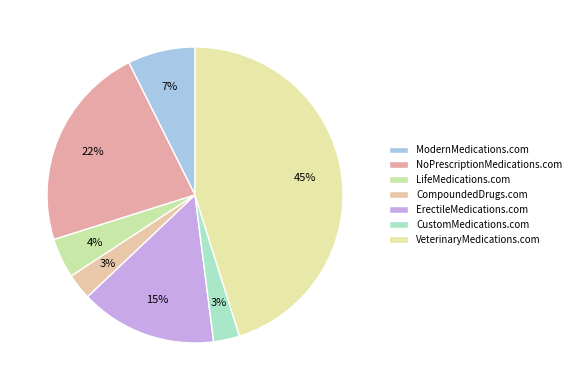

Which has a higher value, ModernMedications.com or NoPrescriptionMedications.com?

NoPrescriptionMedications.com